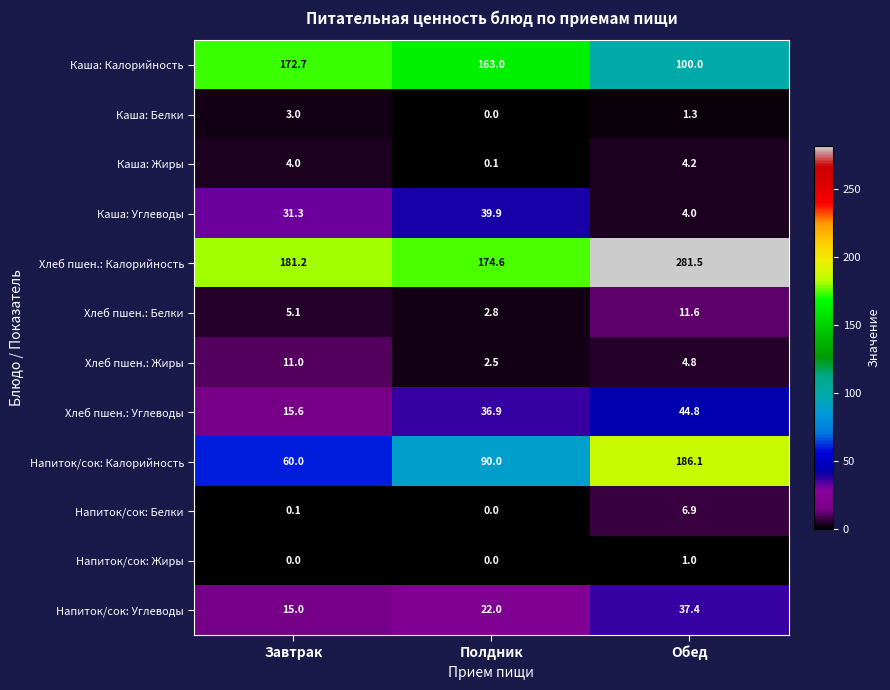

At how many categories does at least one series exceed 3?

3